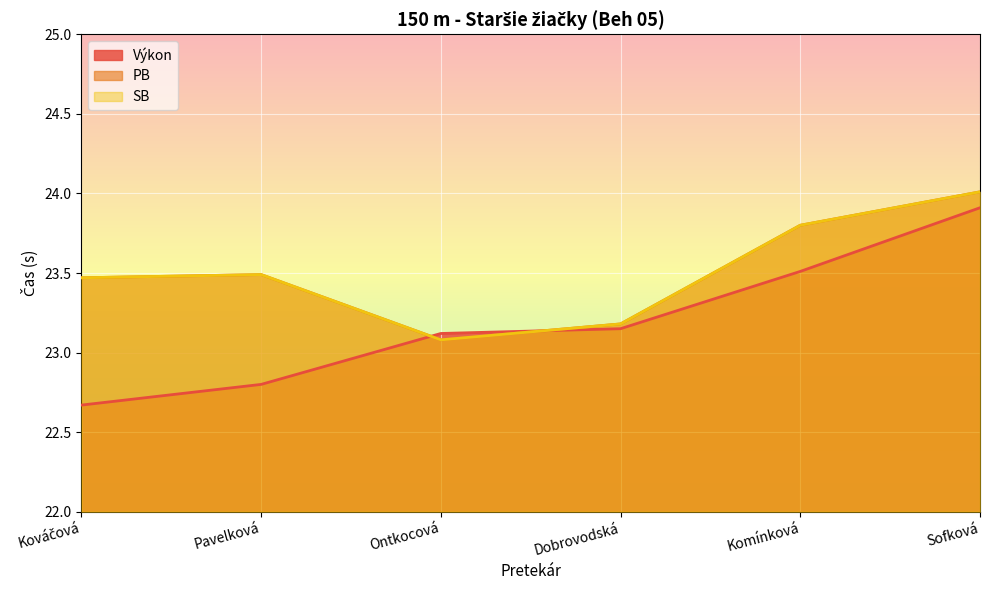

How many categories are shown in the chart?

6